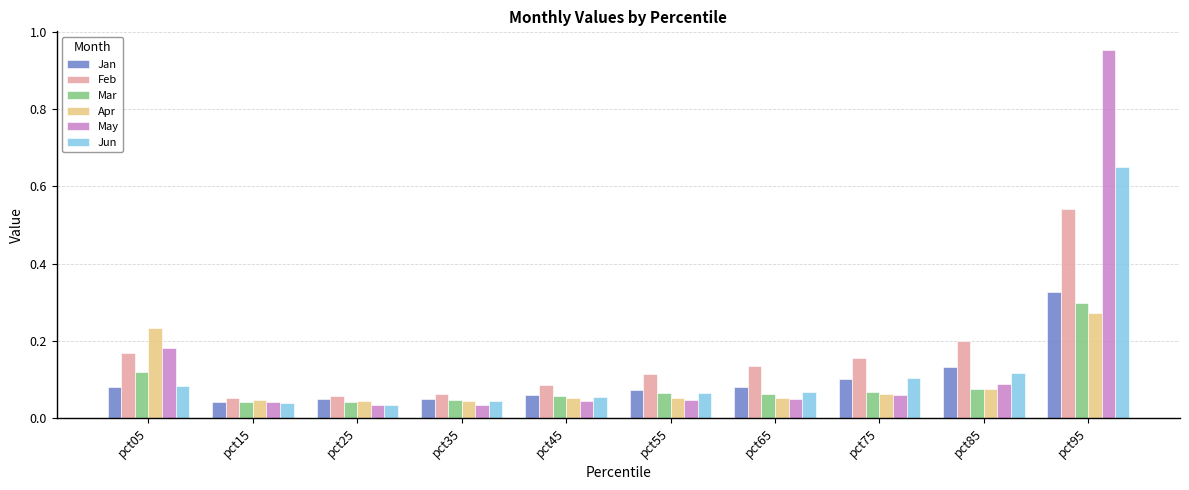

Which series has the largest range (max minus min)?

May